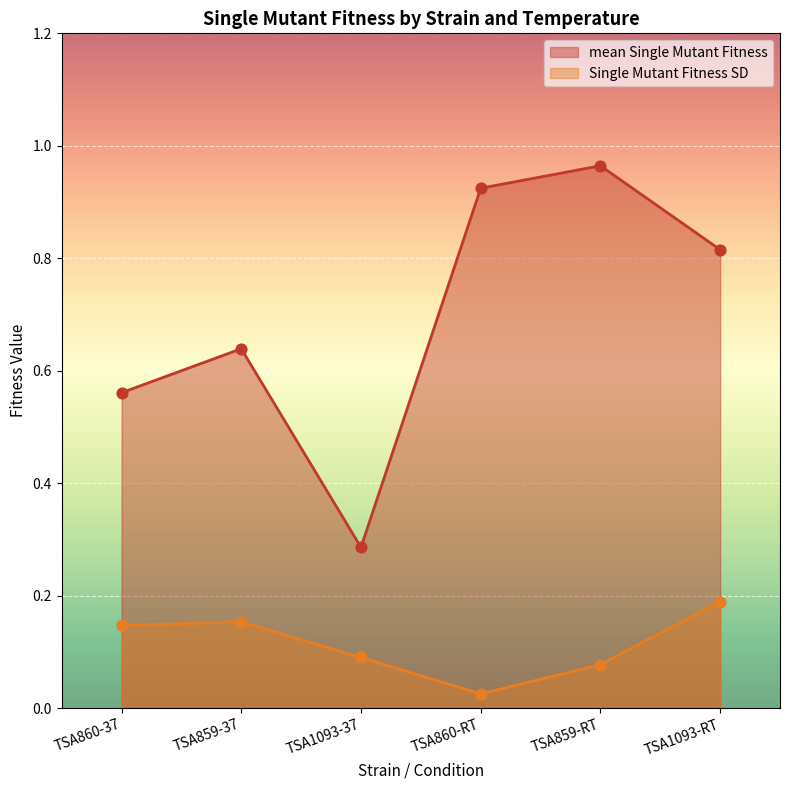

Which series contains the lowest Y value?

Single Mutant Fitness SD